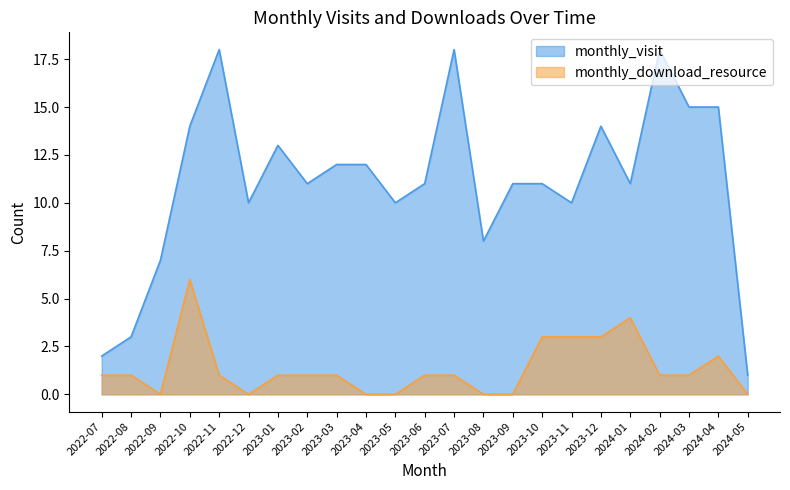

What is the difference between the highest and lowest values at 2024-05?

1